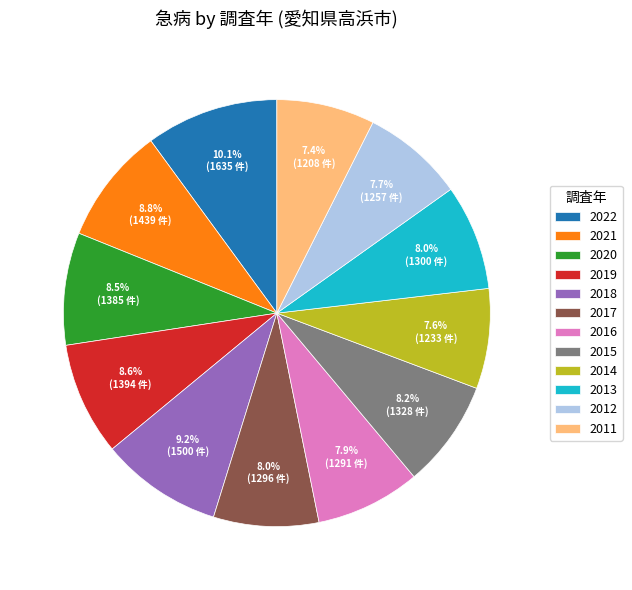

Is there a majority slice in this chart?

No